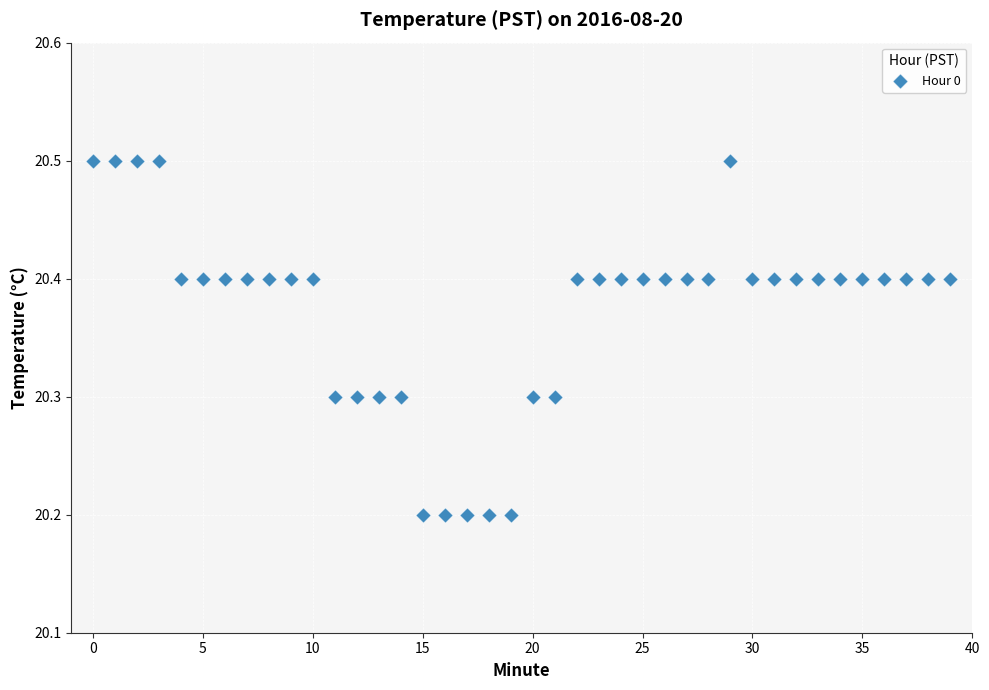

What is the range of Y values (max minus min)?

0.3